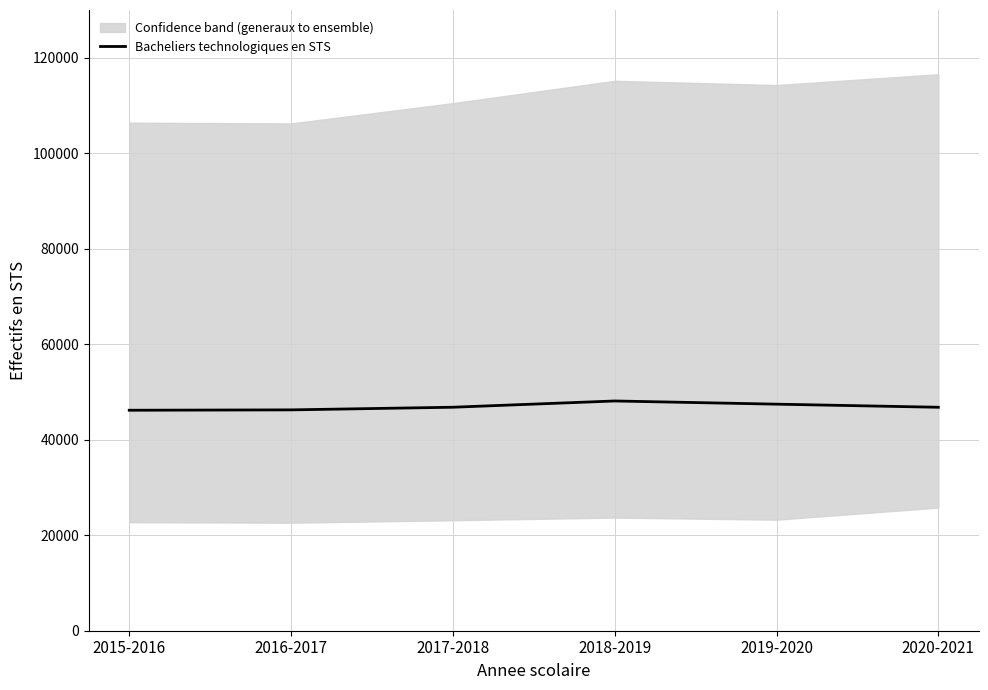

True or false: the data shows 46253 at 2016-2017.

True